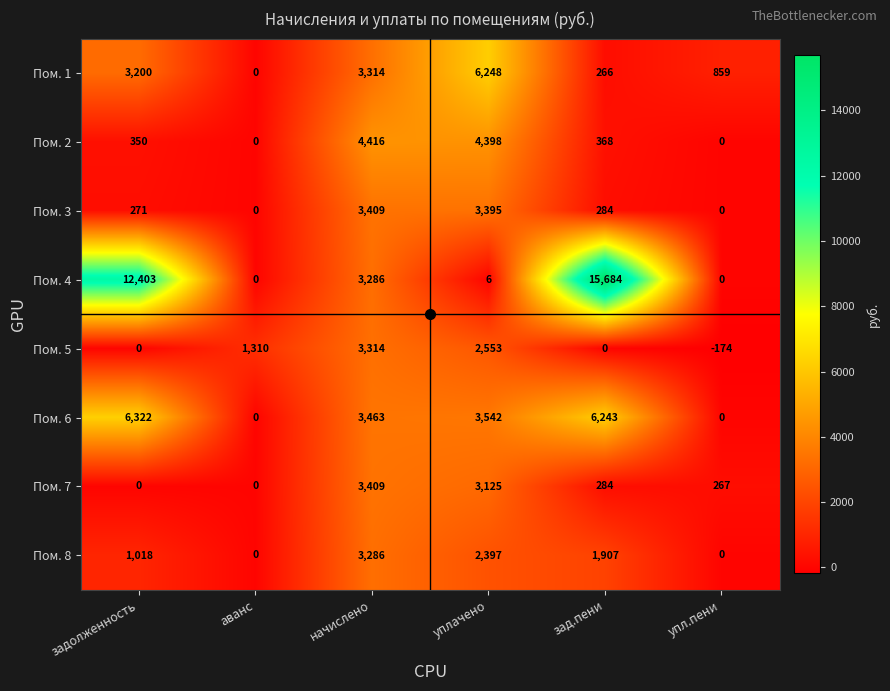

At which label is Пом. 6 closest to 3161?

начислено